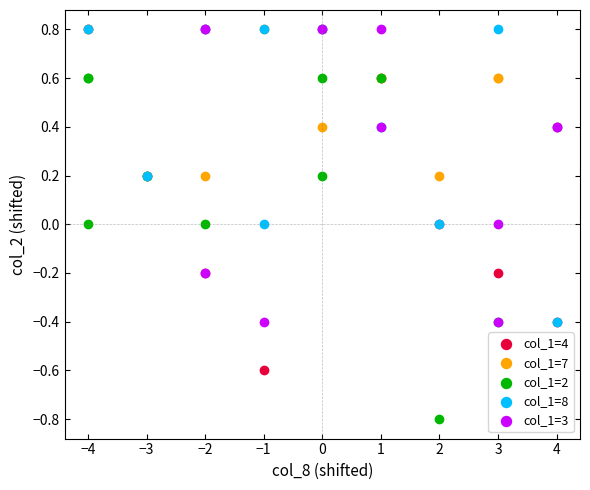

What are all the series names shown in the legend?

col_1=4, col_1=7, col_1=2, col_1=8, col_1=3